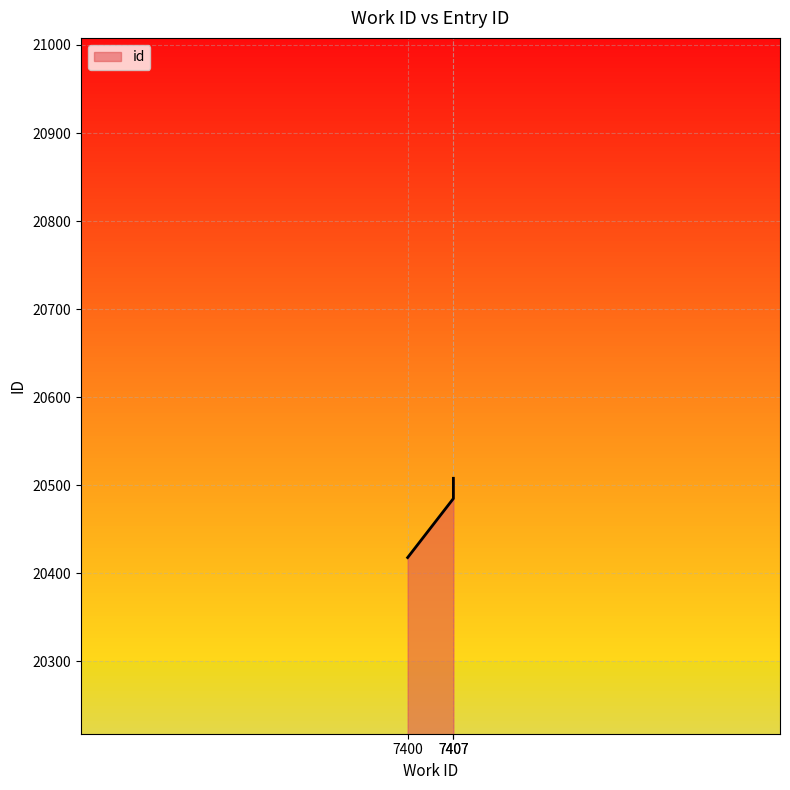

True or false: the data shows 20485 at 7407.

True